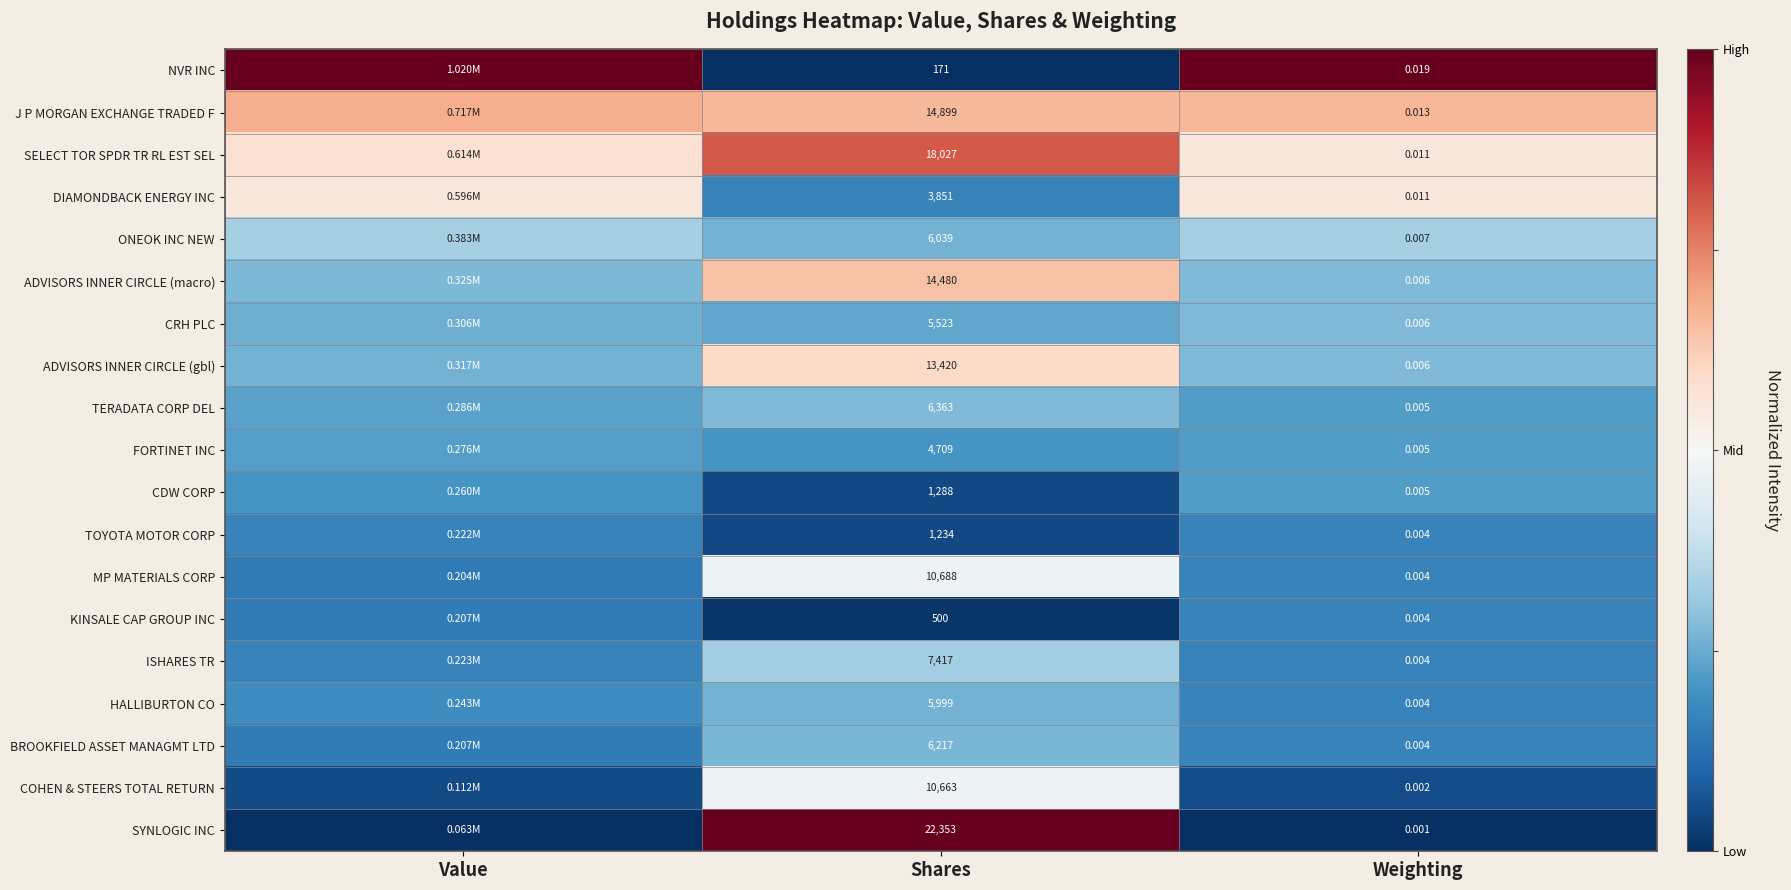

What is the difference between the highest and lowest values at Shares?

22182.0